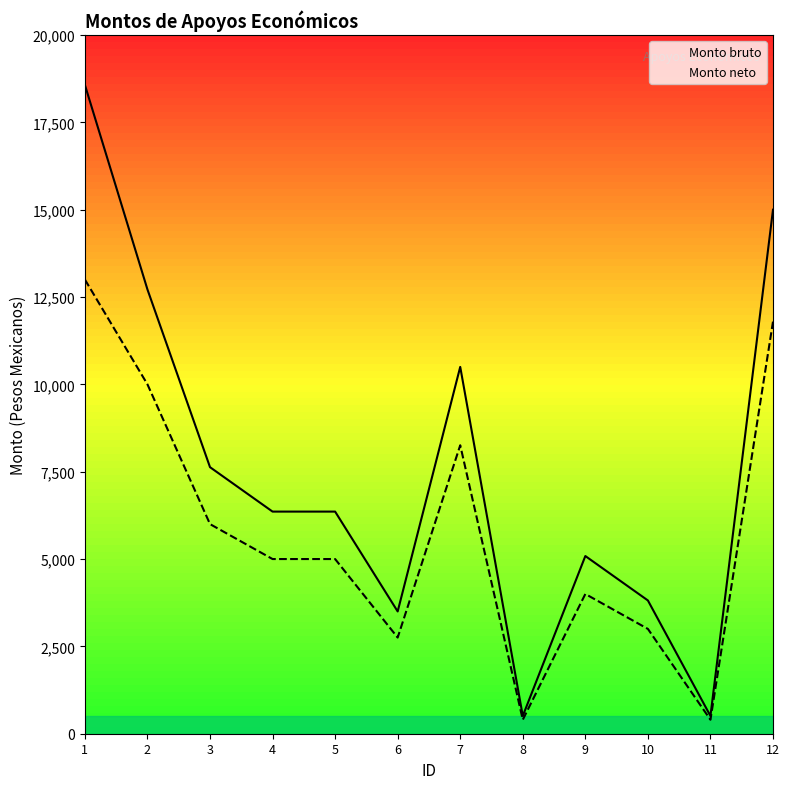

What is the maximum value shown in the chart?

18571.4